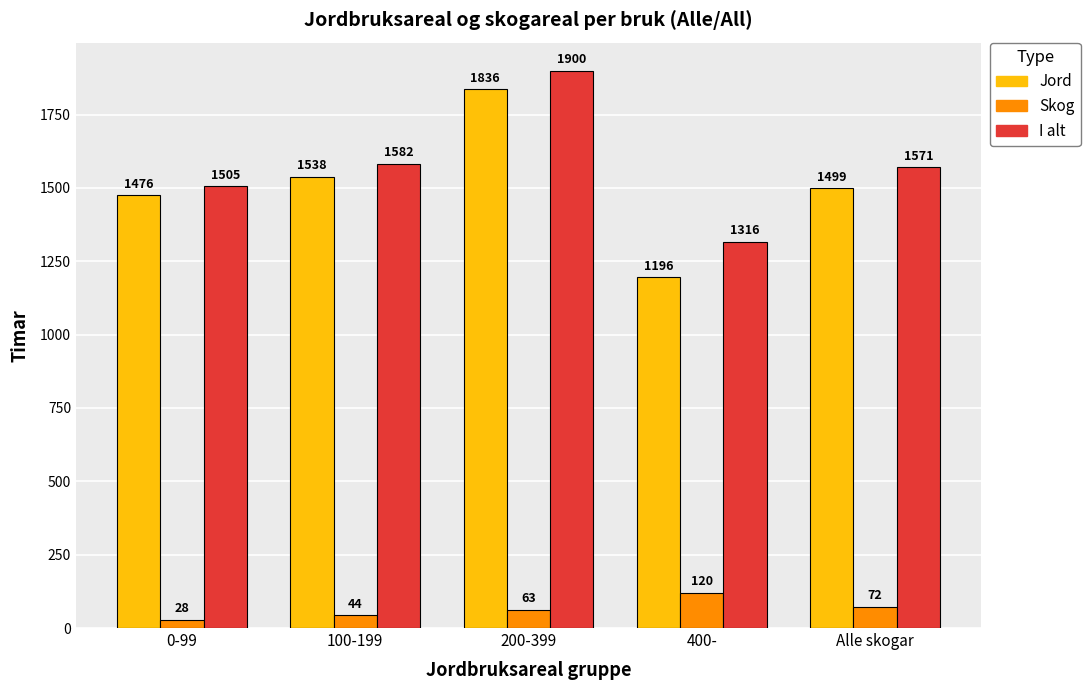

At which label is Skog closest to 74?

Alle skogar